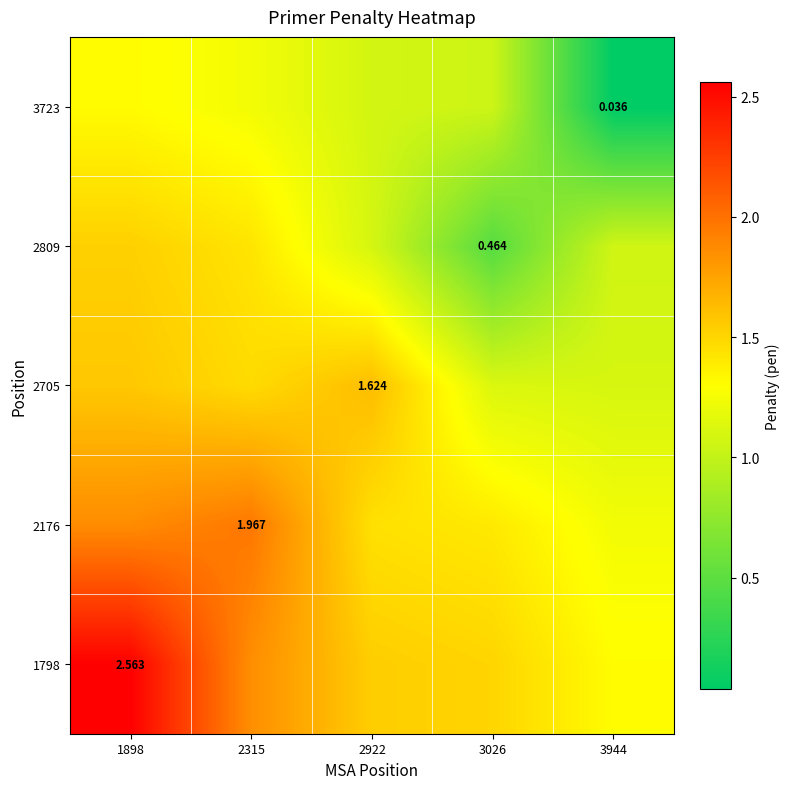

Where is 2809 nearest to the value 0?

3026